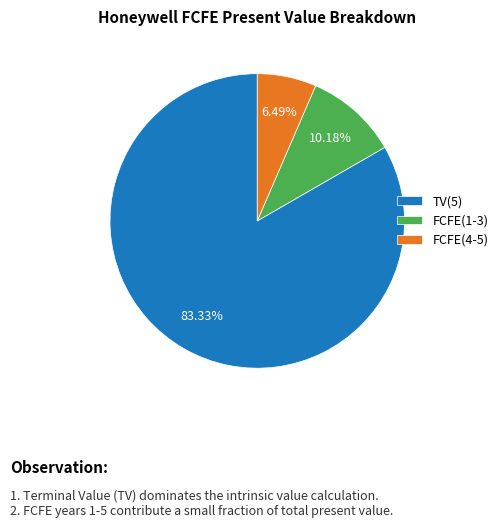

Count the number of slices in the pie.

3